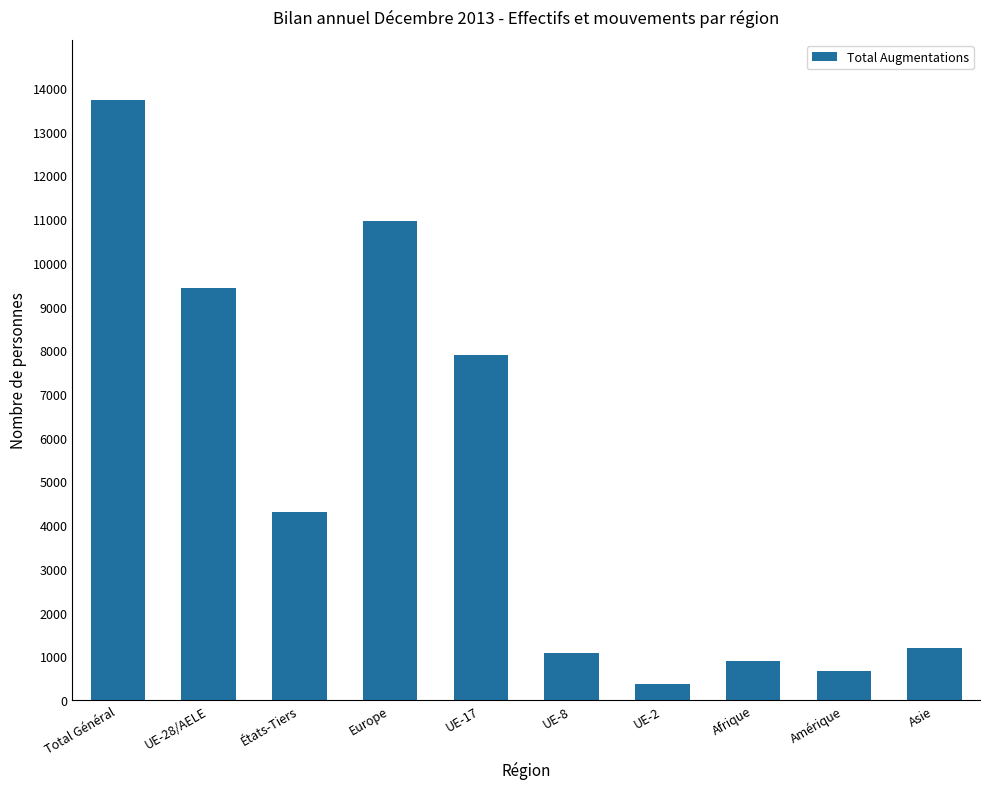

Reading left to right, extract all data points from this chart.

13732	9424	4308	10951	7896	1081	366	888	654	1182